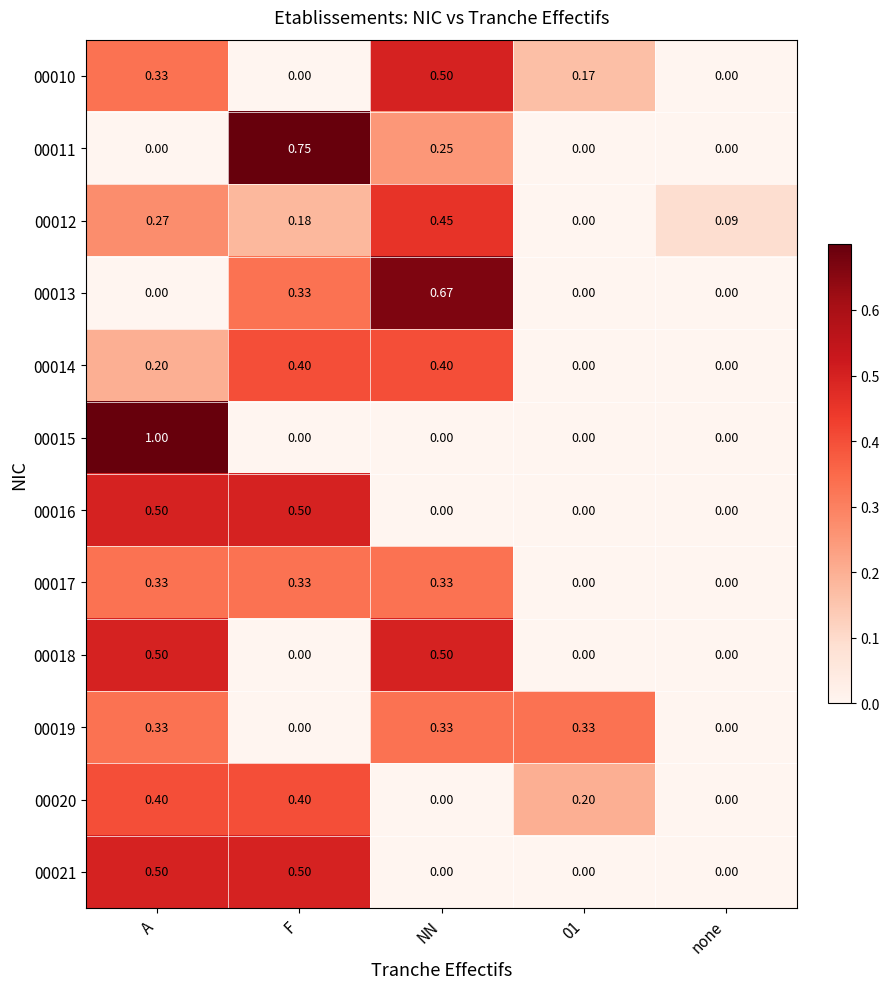

How many values in 00012 are above zero?

4